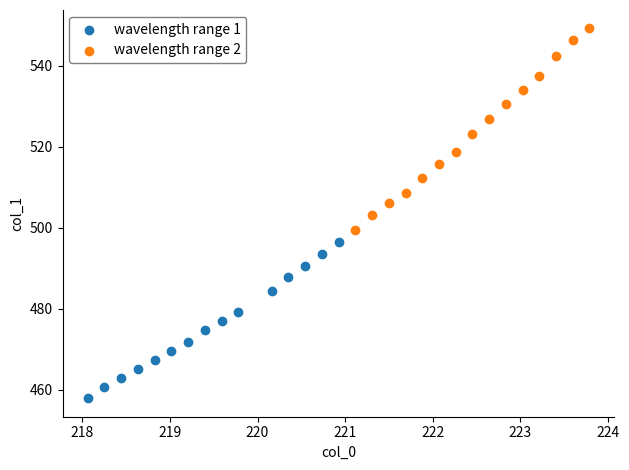

What are all the series names shown in the legend?

wavelength range 1, wavelength range 2